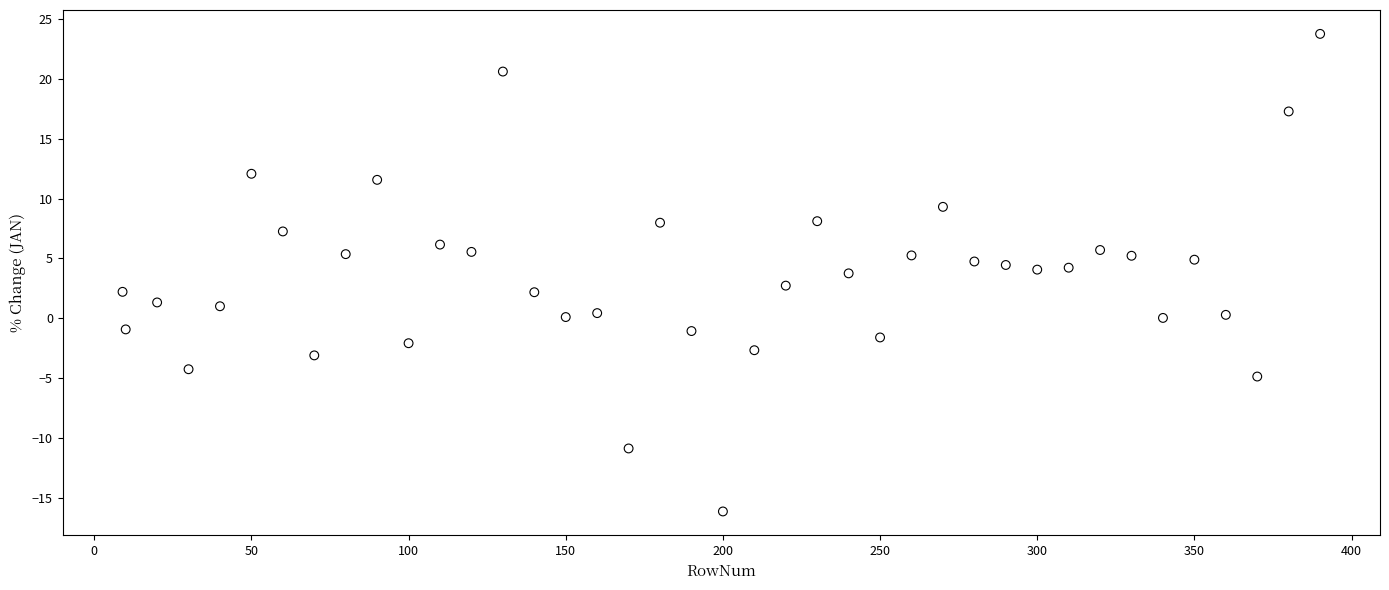

What is the range of X values (max minus min)?

381.0